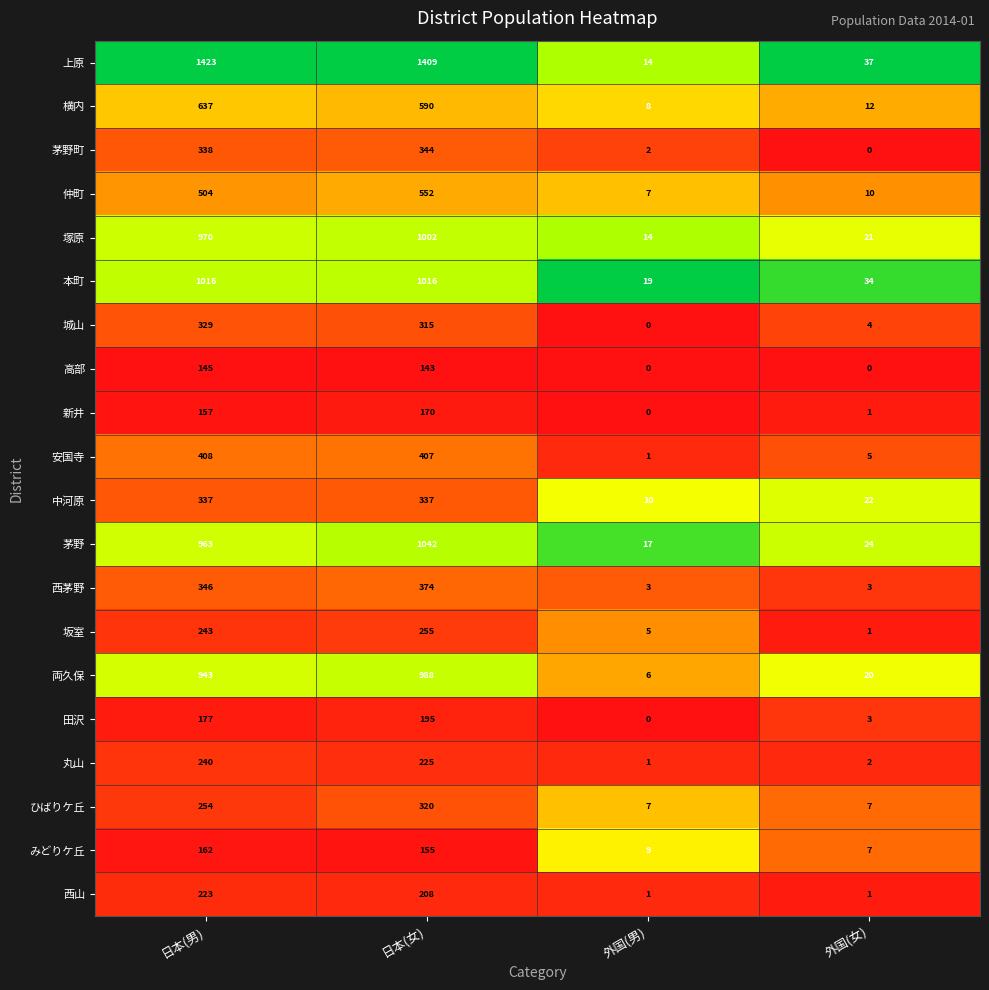

What is the difference between the second highest and second lowest values in the 塚原 series?

949